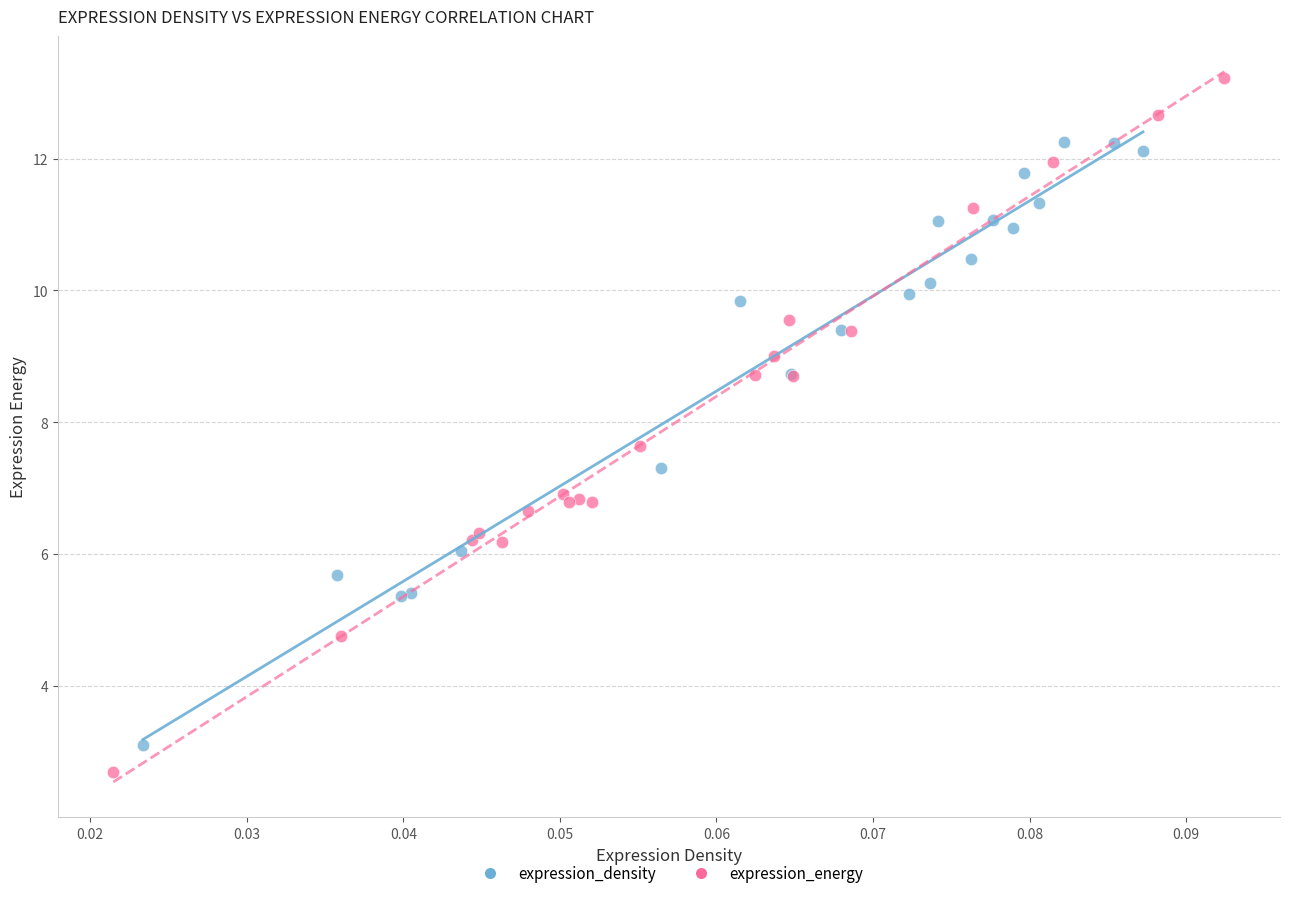

Which series has the widest spread of Y values?

expression_energy